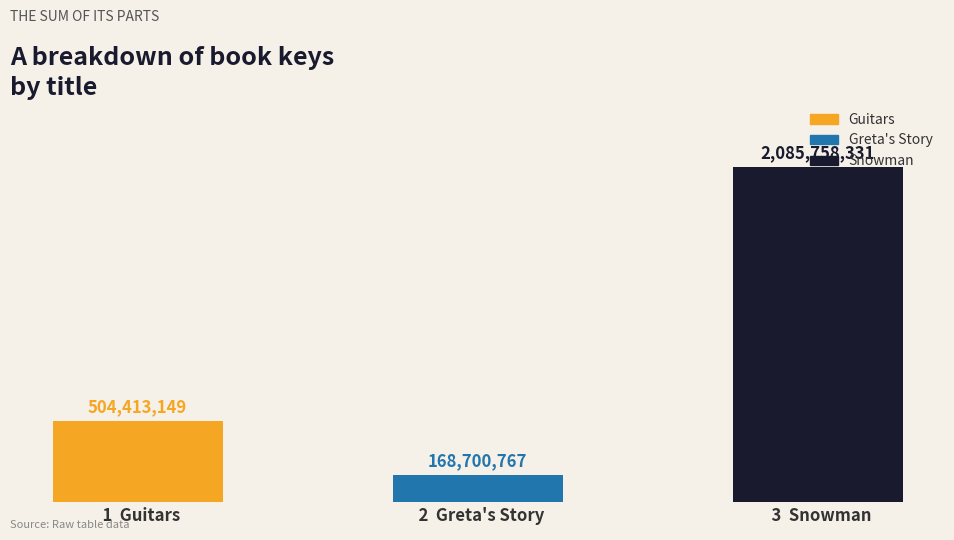

Rank the categories by value from highest to lowest.

  3  Snowman,   1  Guitars,   2  Greta's Story